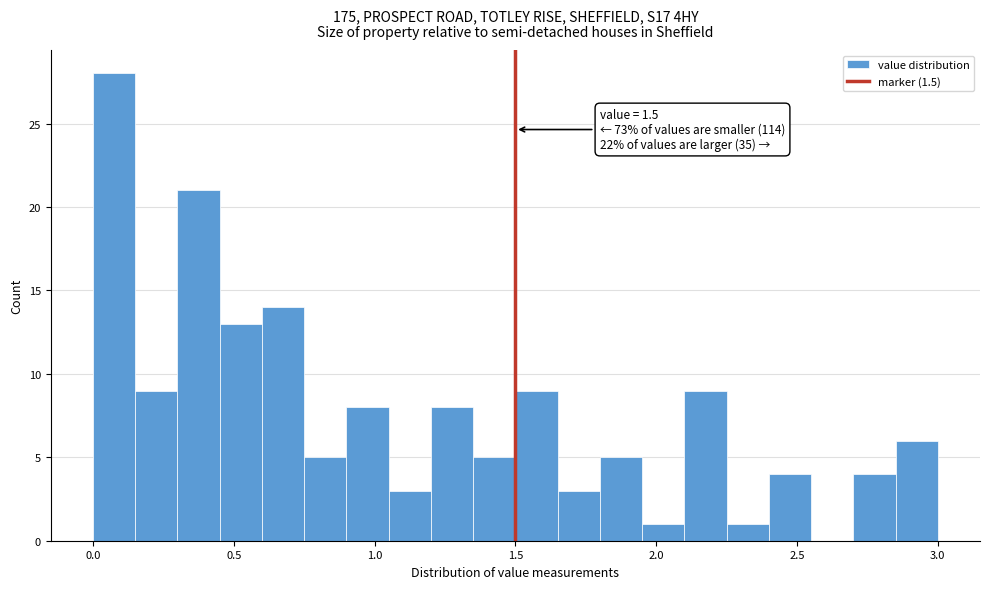

Read against the x-axis, roughly where is the centre of the tallest bar?

0.10